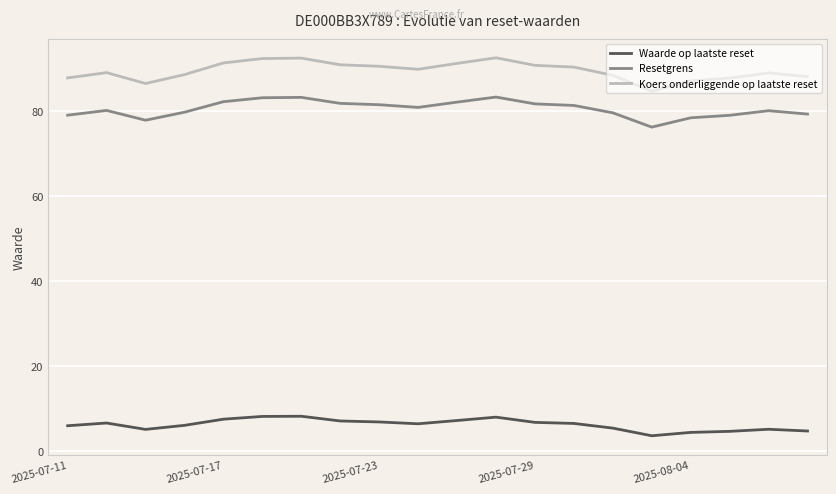

Is this an area chart (filled region under the line)?

No